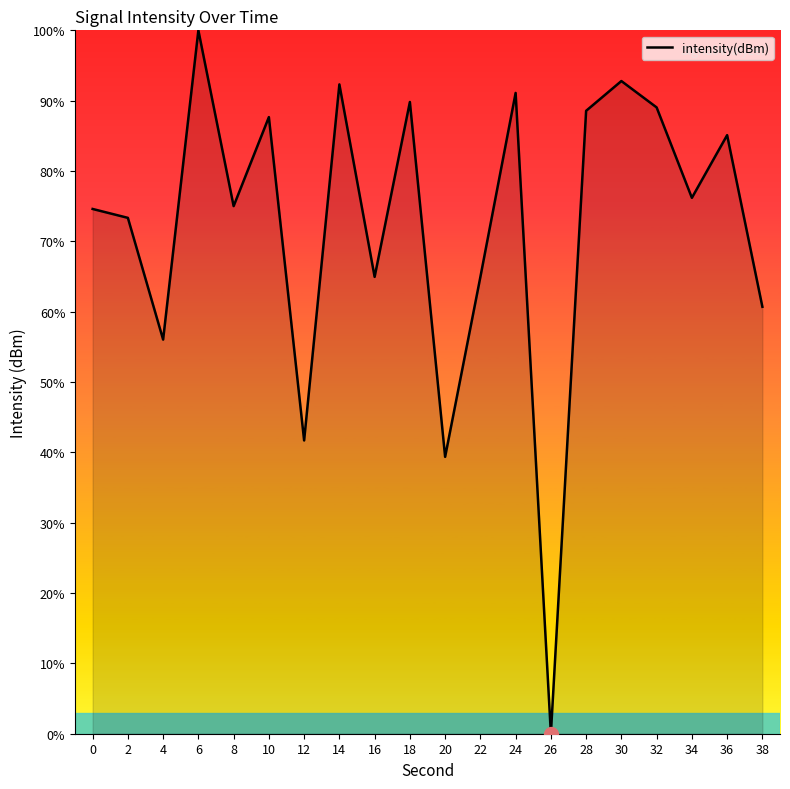

Does the chart have visible grid lines?

No